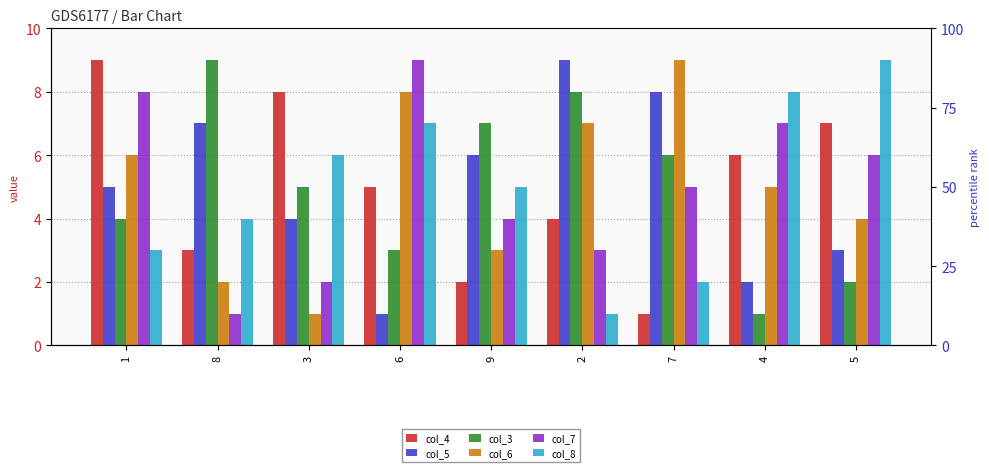

Which series has the largest total across all categories?

col_4